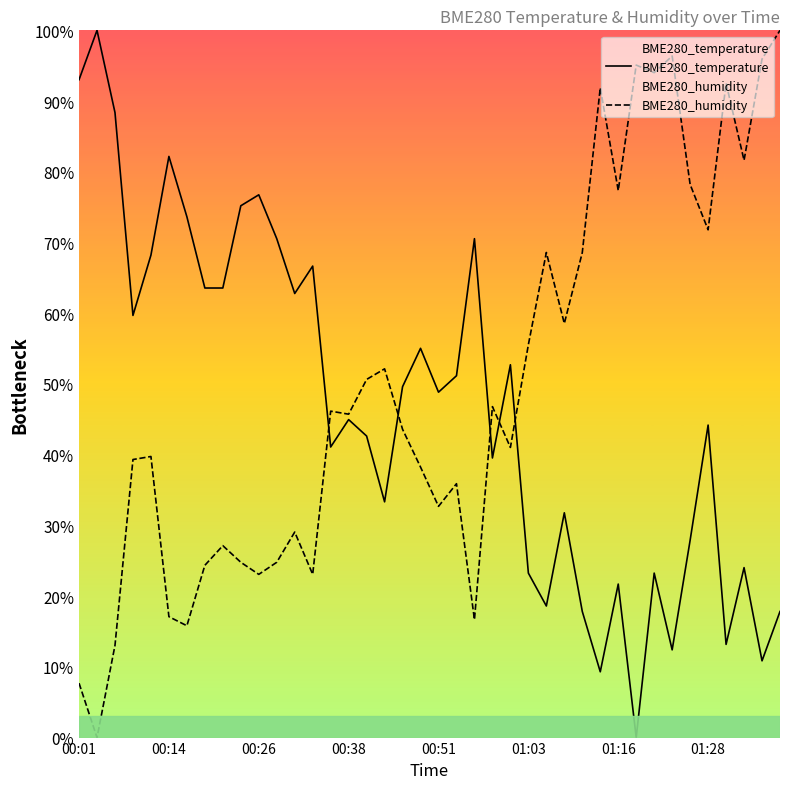

What is the spread (max minus min) of values at 18?

6.0